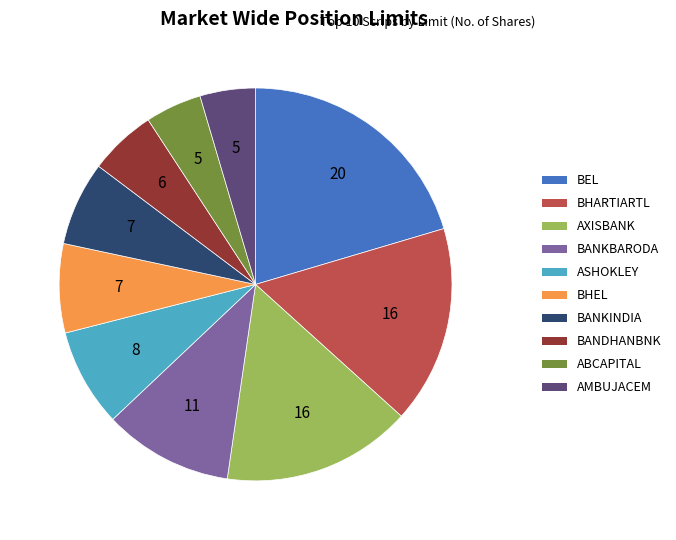

What is the ratio of the value at ASHOKLEY to the value at AXISBANK?

0.5